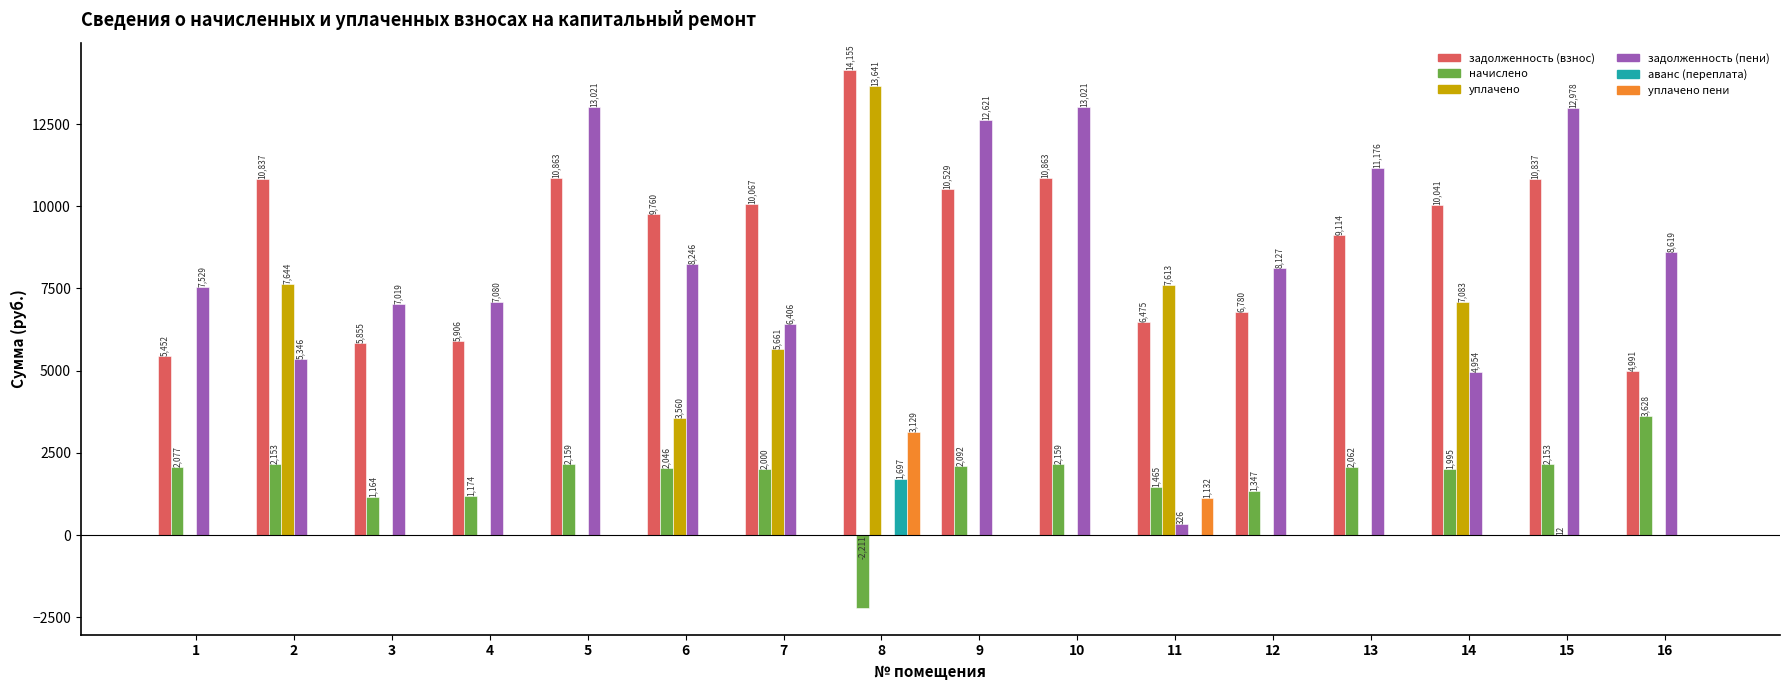

How many values in the уплачено пени series exceed 0?

2